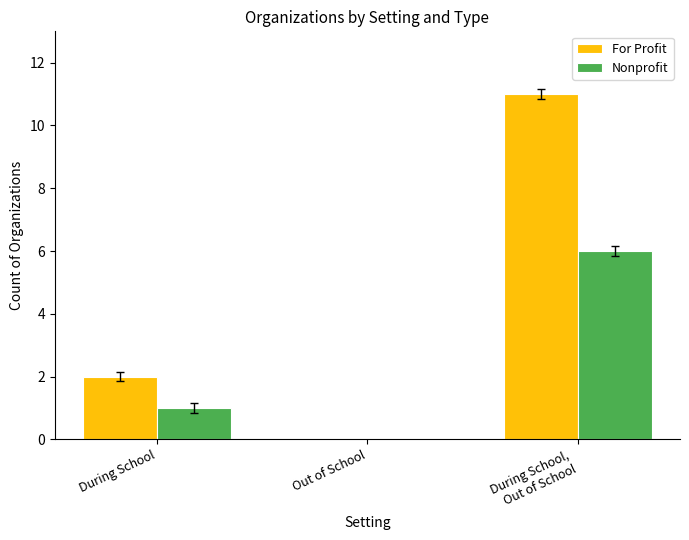

The For Profit series shows 4 at During School. True or false?

False